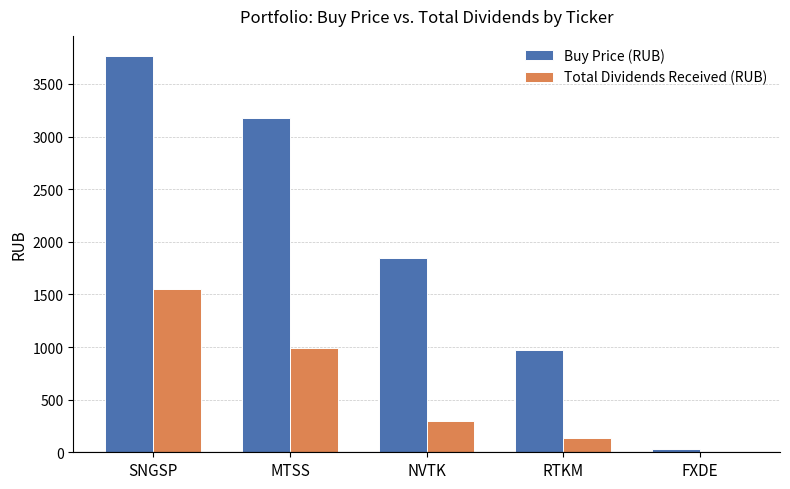

What is the sum of all Buy Price (RUB) values?

9792.7